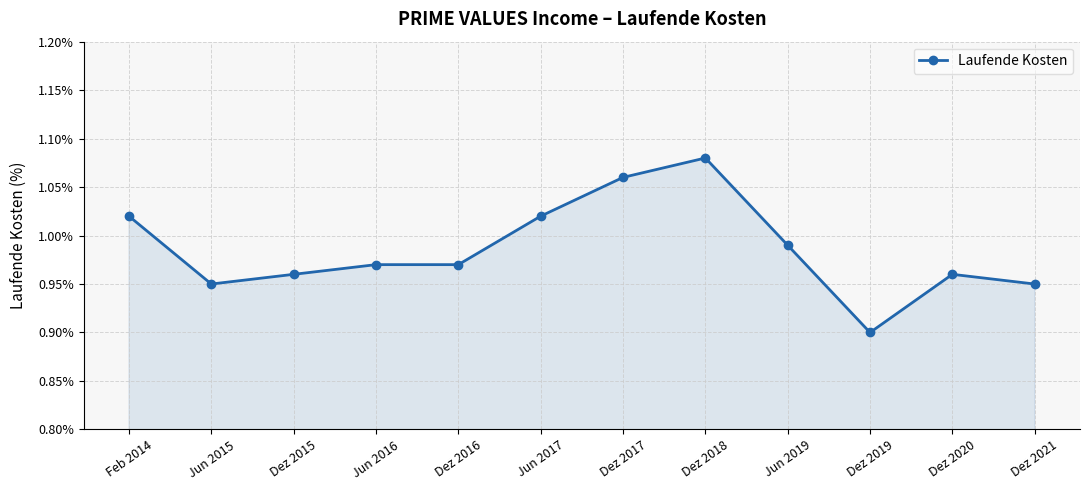

Which label corresponds to the largest value in the chart?

Dez 2018